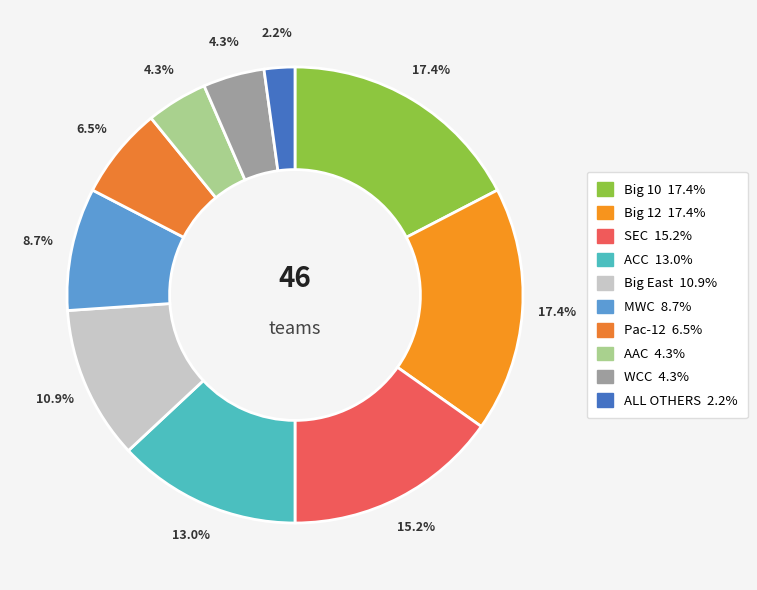

To the nearest percent, what is the difference between the largest and smallest slice percentages?

15%